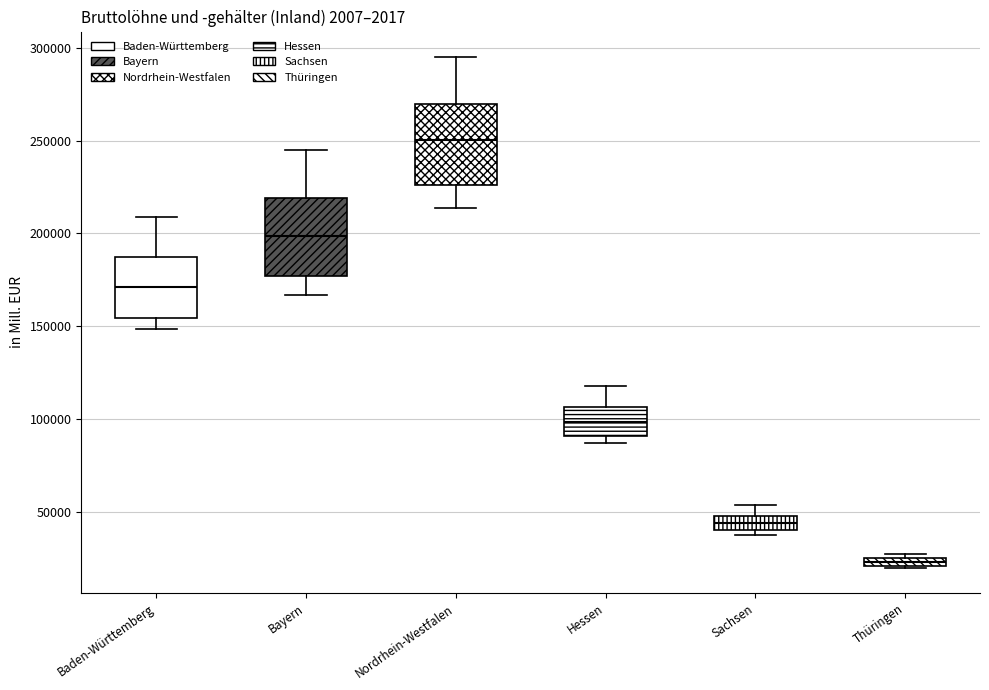

Where is the lower edge of the box for Baden-Württemberg on the y-axis? The values are not printed on the chart, so give them approximately, as read against the axis.

155000